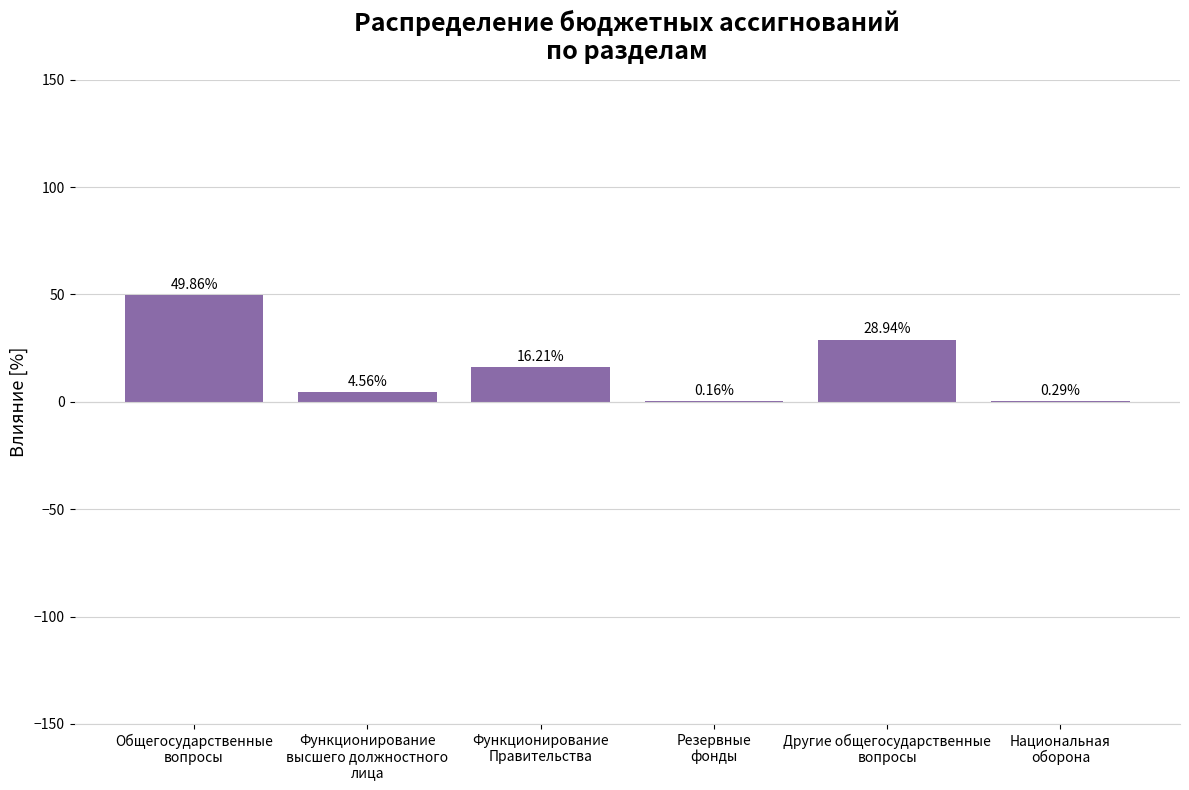

What is the sum of all values?

100.0